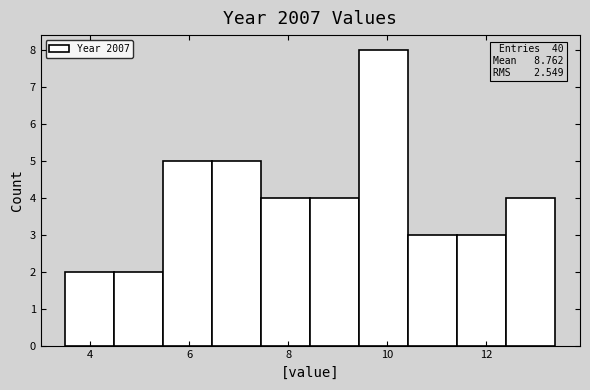

Over which range of the x-axis is the bar tallest?

9.4 to 10.4